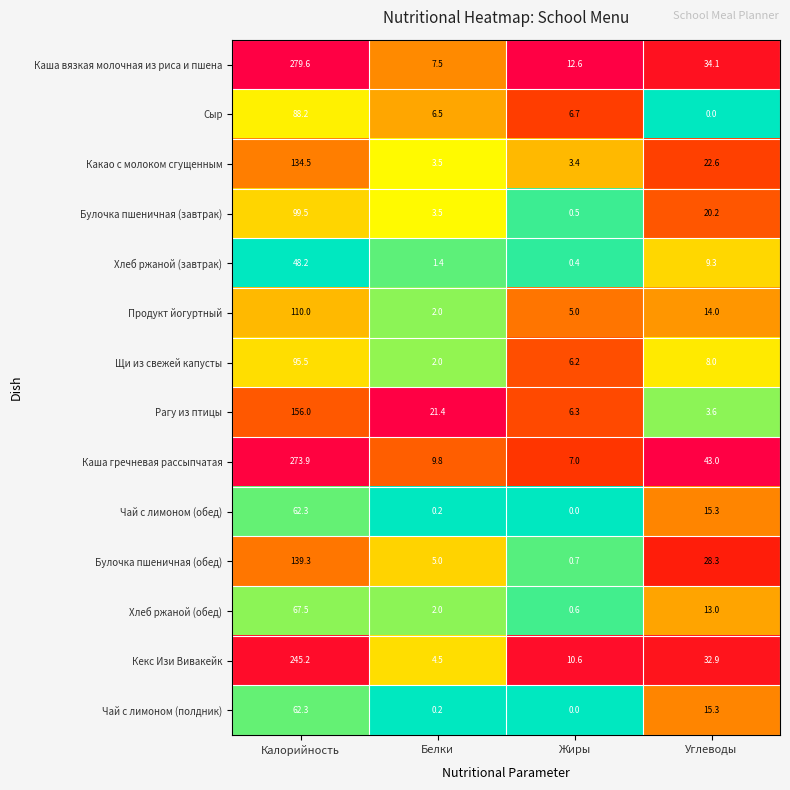

At how many categories does at least one series exceed 0?

4